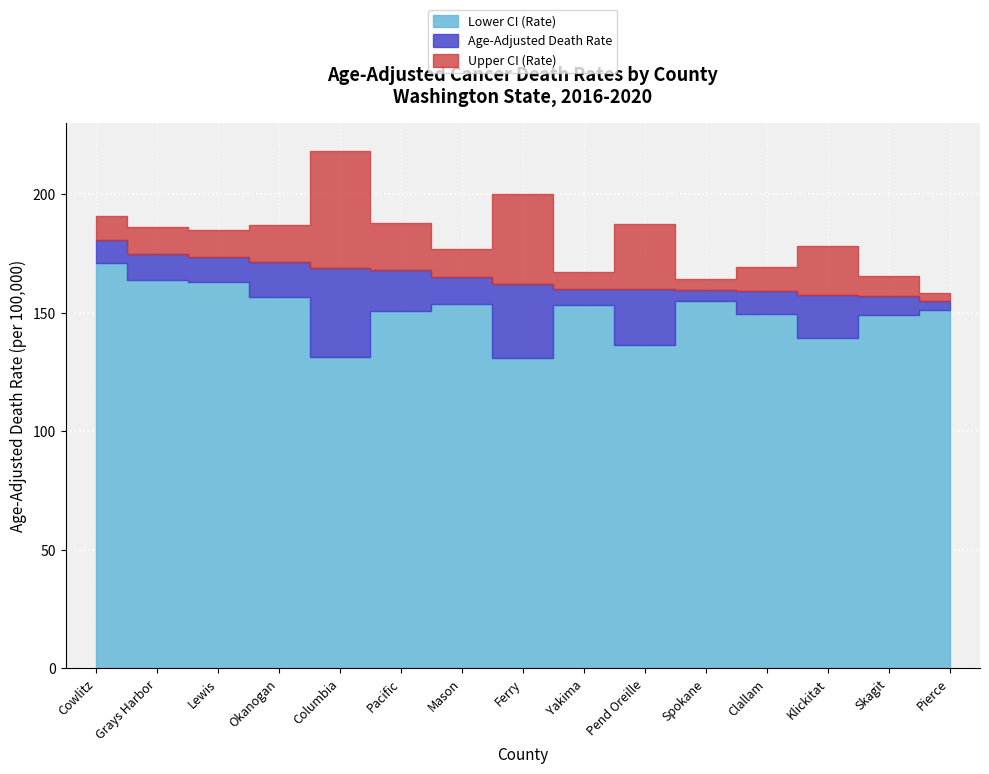

What is the label of the 10th point from the right?

Pacific